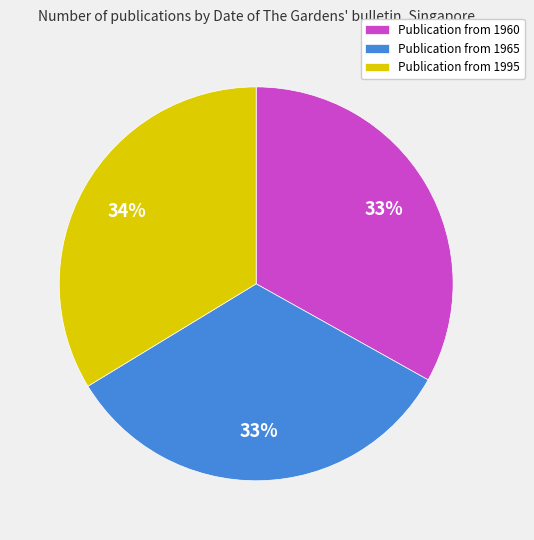

Does any single category account for the majority?

No